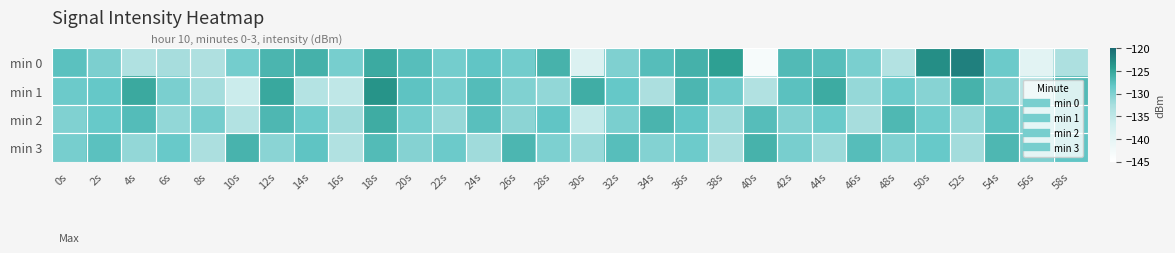

What is the spread (max minus min) of values at 46s?

5.1